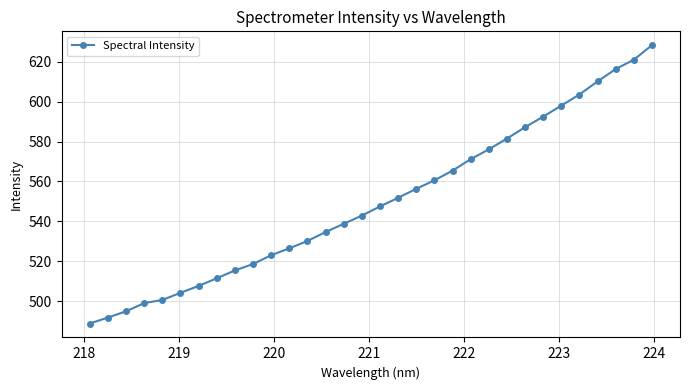

What is the smallest value displayed?

488.8